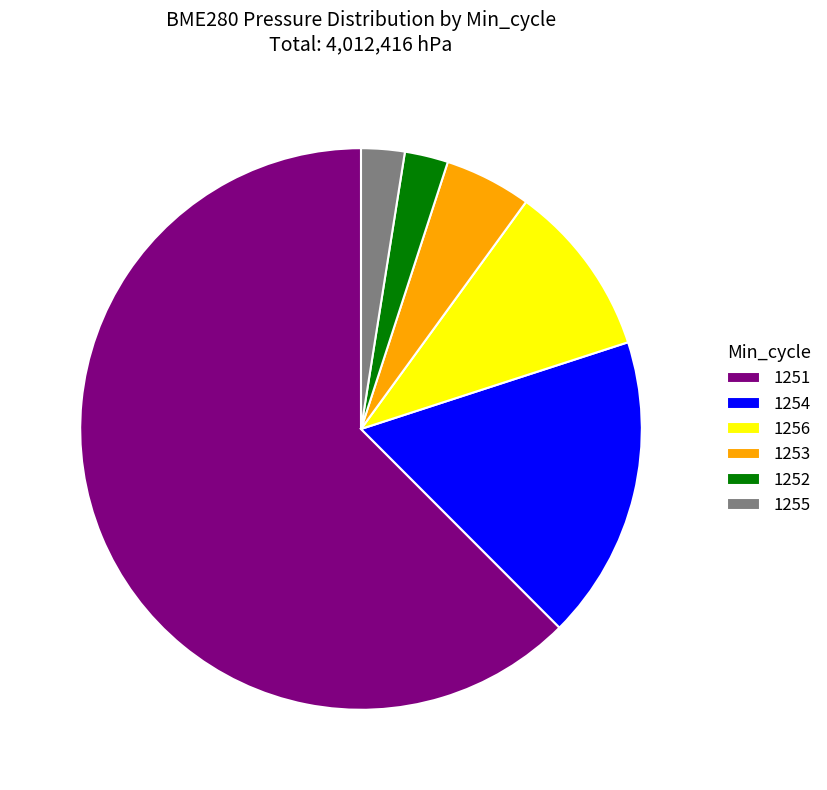

How many segments does this pie chart have?

6